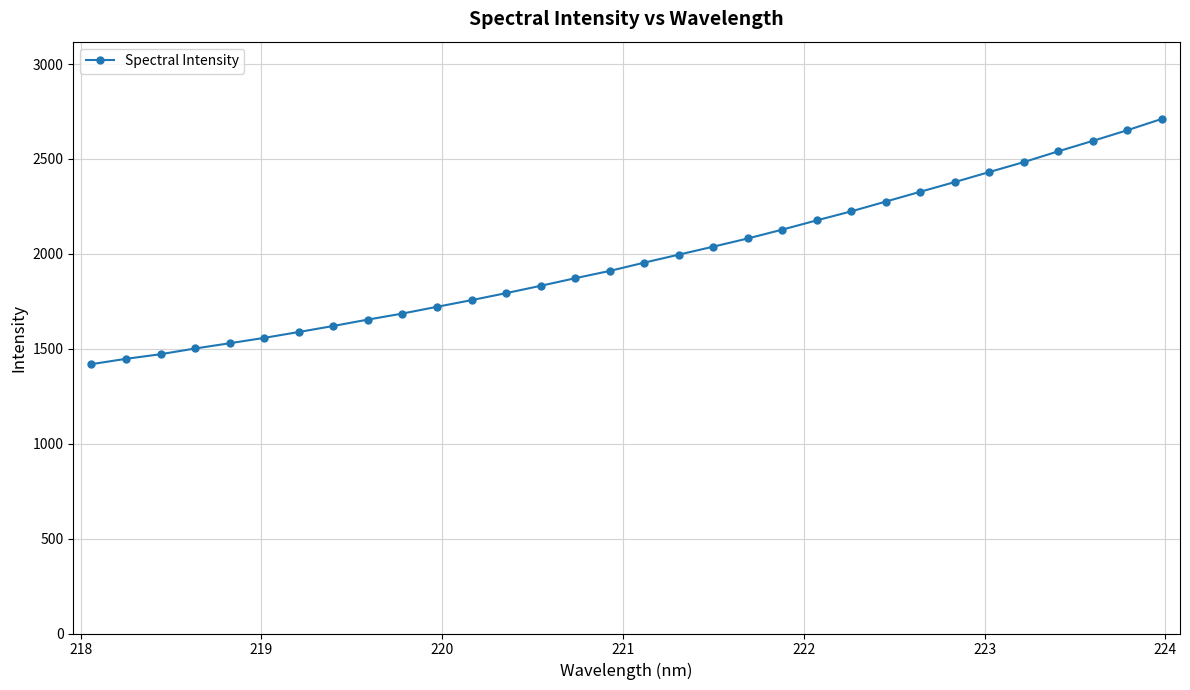

What is the value of the 26th point from the left?

2378.6